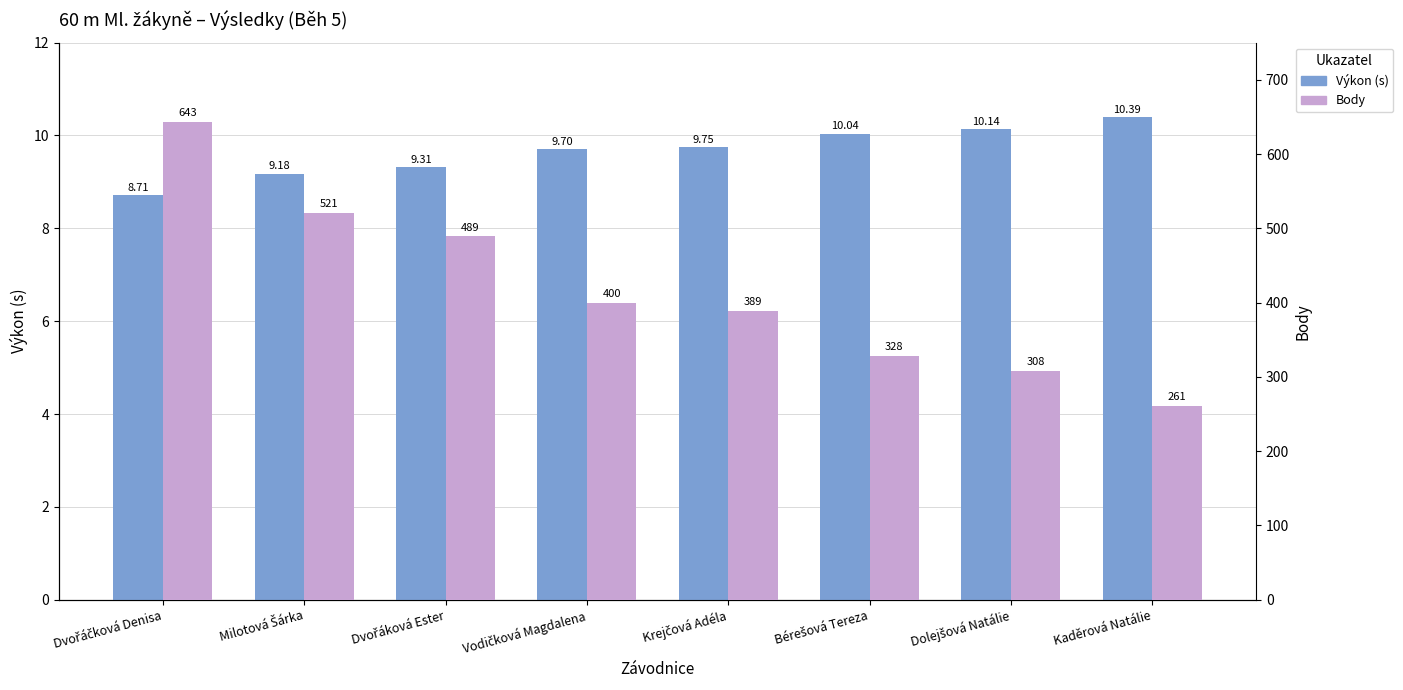

Reading left to right, extract all data points from this chart.

Výkon (s): 8.7	9.2	9.3	9.7	9.8	10.0	10.1	10.4
Body: 643.0	521.0	489.0	400.0	389.0	328.0	308.0	261.0